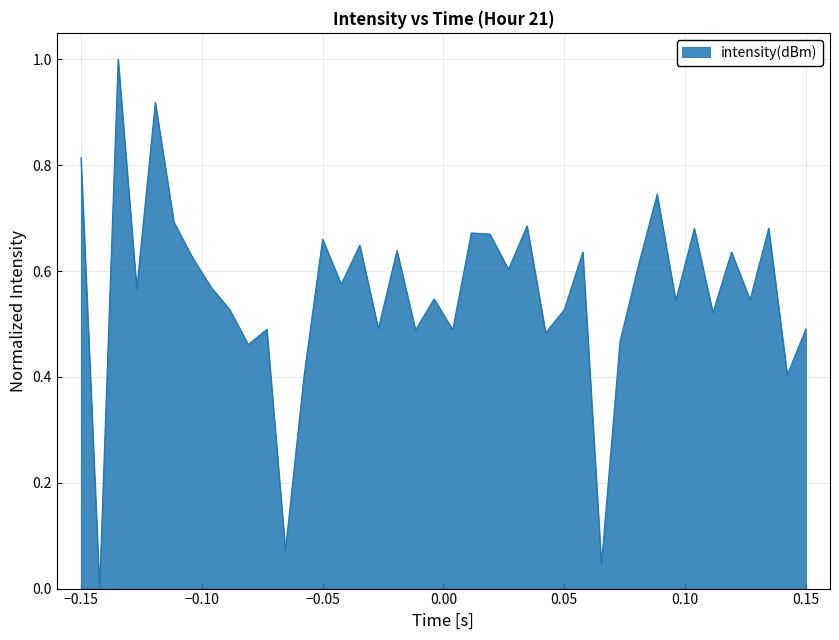

What is the maximum value shown in the chart?

1.0